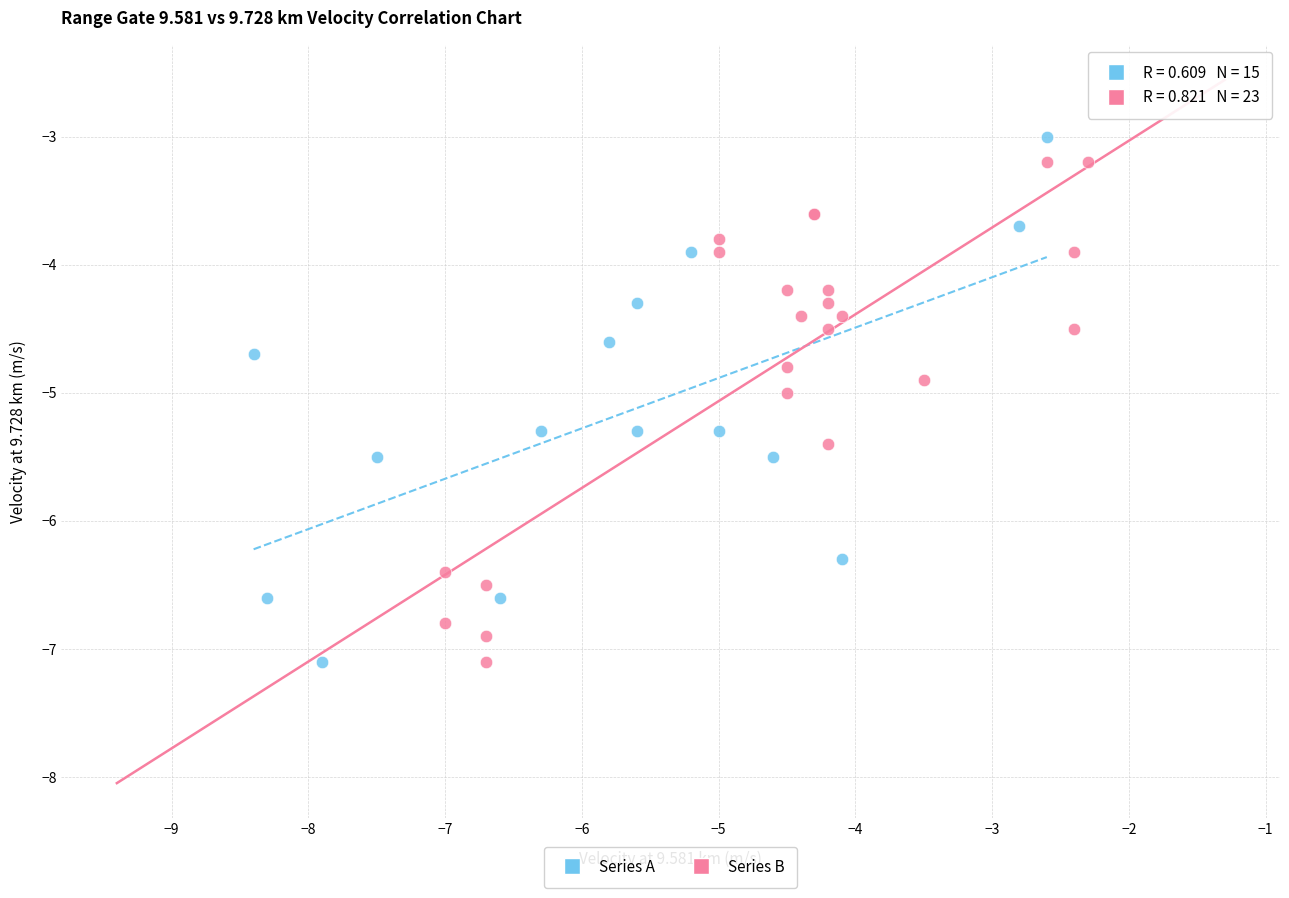

What are all the series names shown in the legend?

Series A, Series B